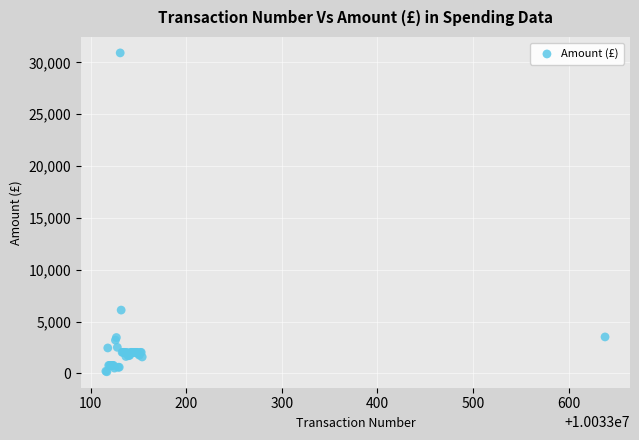

What Y value in the scatter plot is closest to 15542?

6113.7